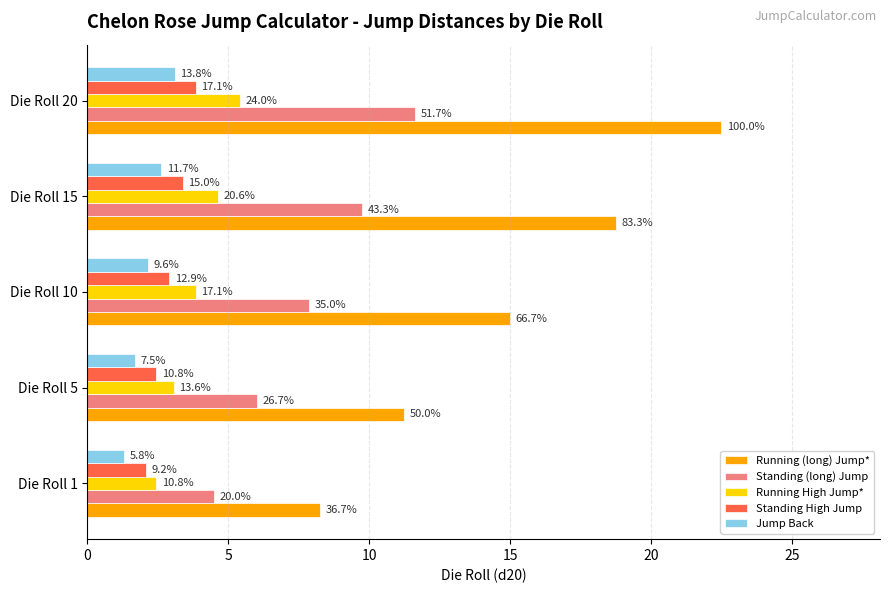

Reading left to right, list all the values displayed in this chart.

Running (long) Jump*: 8.2	11.2	15.0	18.8	22.5
Standing (long) Jump: 4.5	6.0	7.9	9.8	11.6
Running High Jump*: 2.4	3.1	3.8	4.6	5.4
Standing High Jump: 2.1	2.4	2.9	3.4	3.8
Jump Back: 1.3	1.7	2.2	2.6	3.1